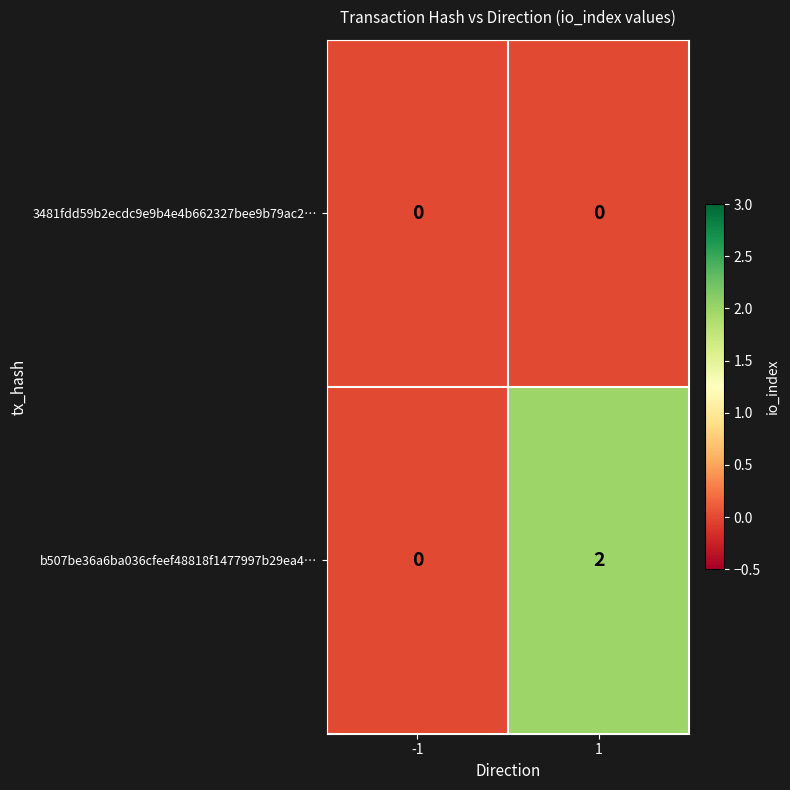

List the series in order of their peak value, lowest first.

3481fdd59b2ecdc9e9b4e4b662327bee9b79ac2…, b507be36a6ba036cfeef48818f1477997b29ea4…